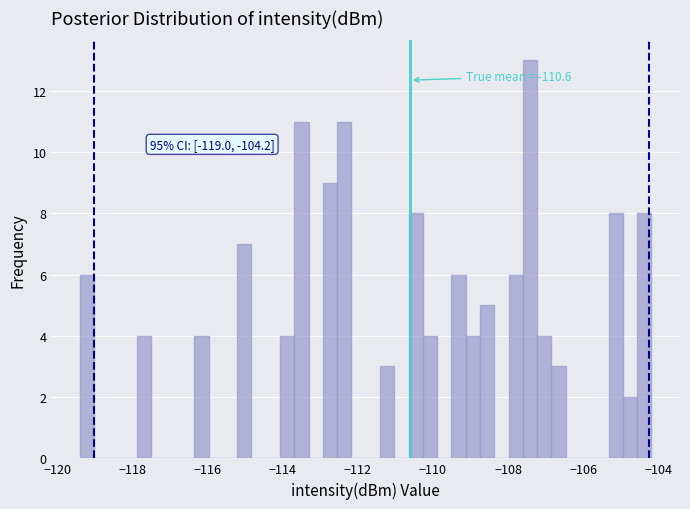

Around what value on the x-axis is the tallest bar? Give the approximate position of its centre, as read against the axis.

-107.4